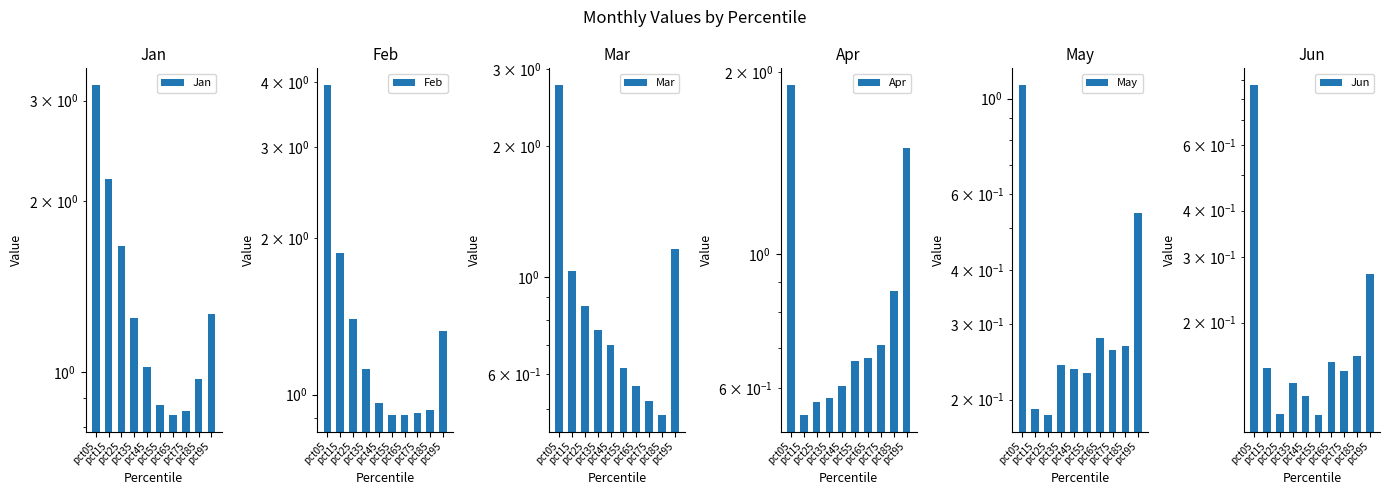

Which label corresponds to the smallest value in the chart?

pct55